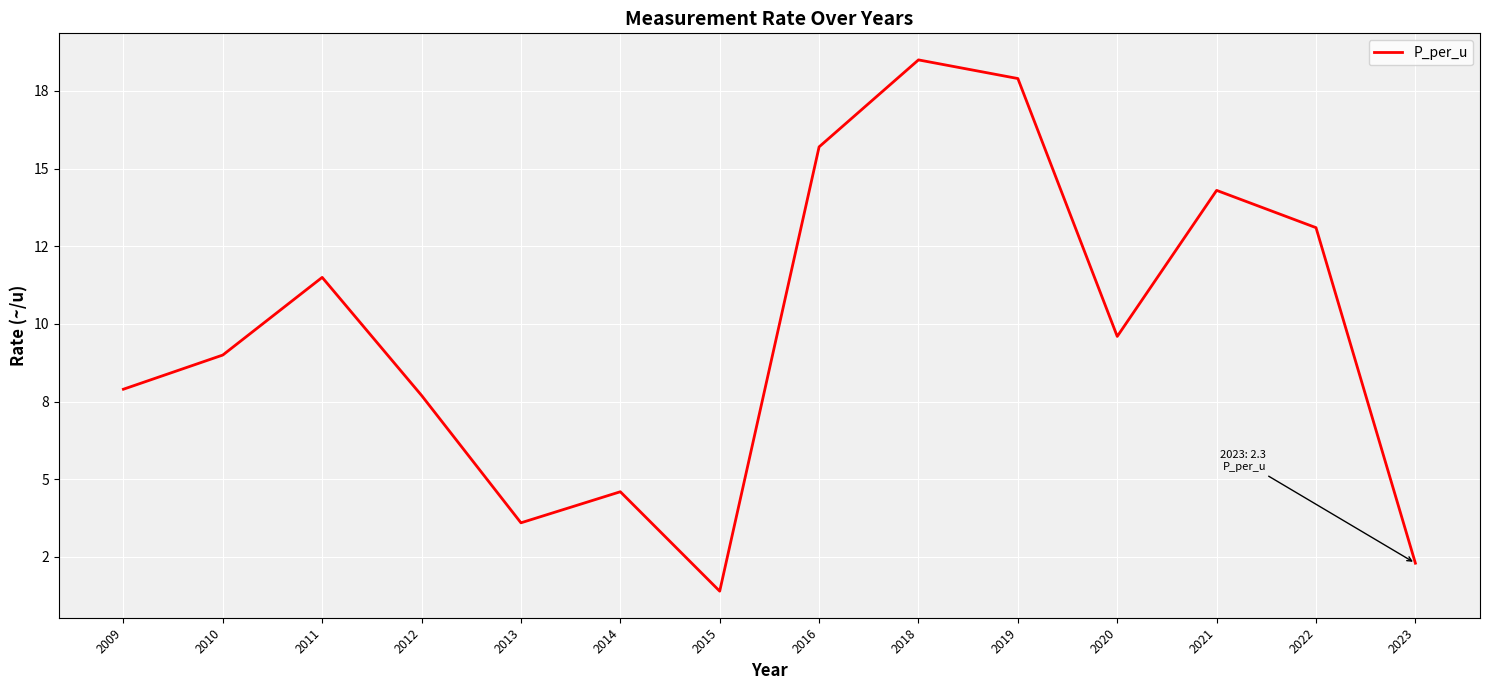

Does the chart display data point markers on the line(s)?

No